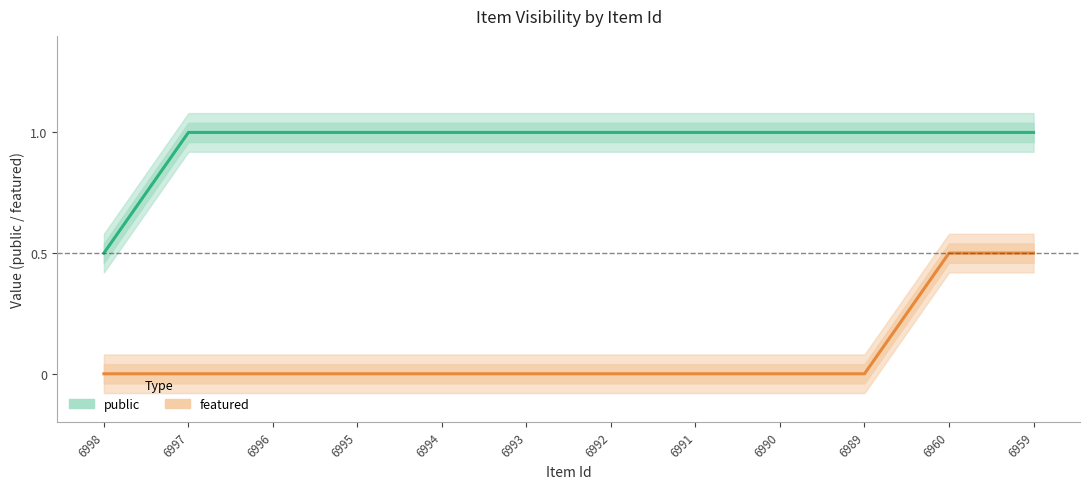

What is the value of the public point at the 10th from the left?

1.0